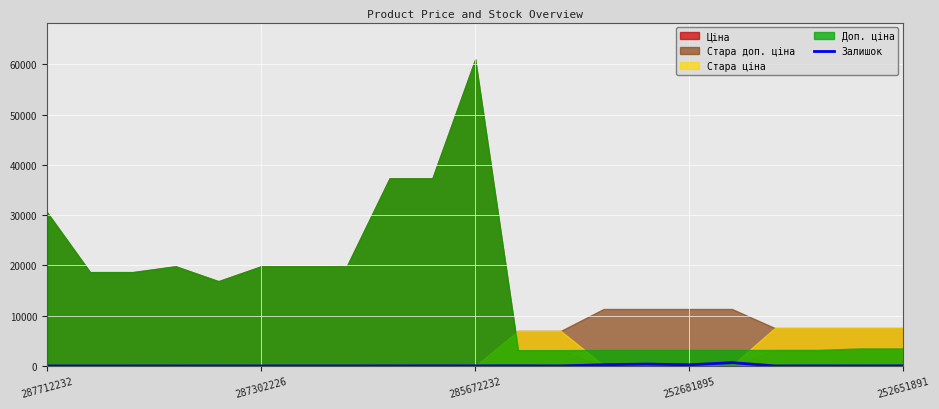

What is the label of the 17th point from the left?

16